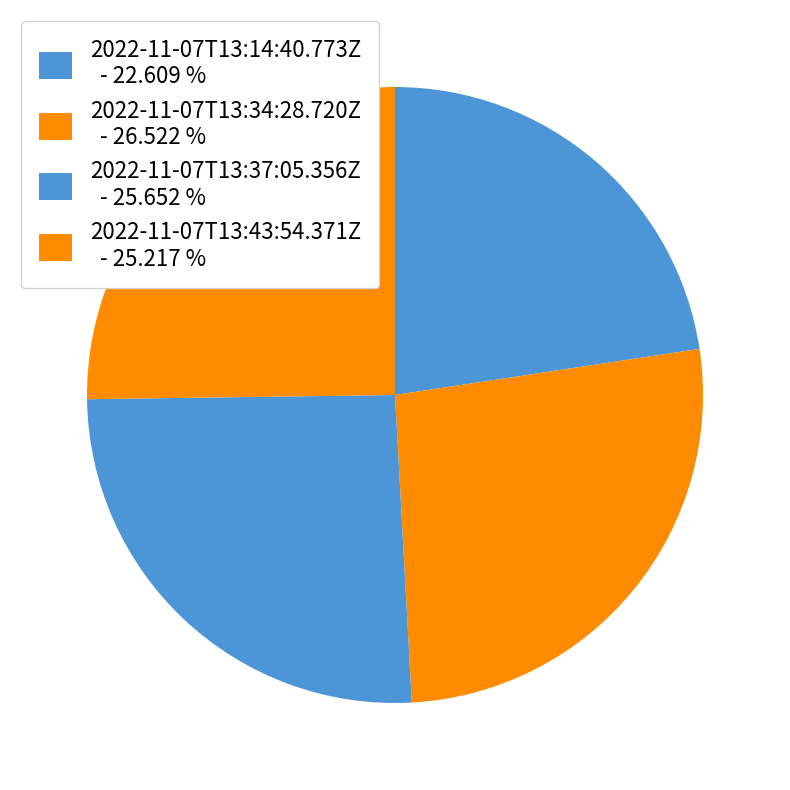

What percentage is the 2022-11-07T13:34:28.720Z slice, to the nearest percent?

27%